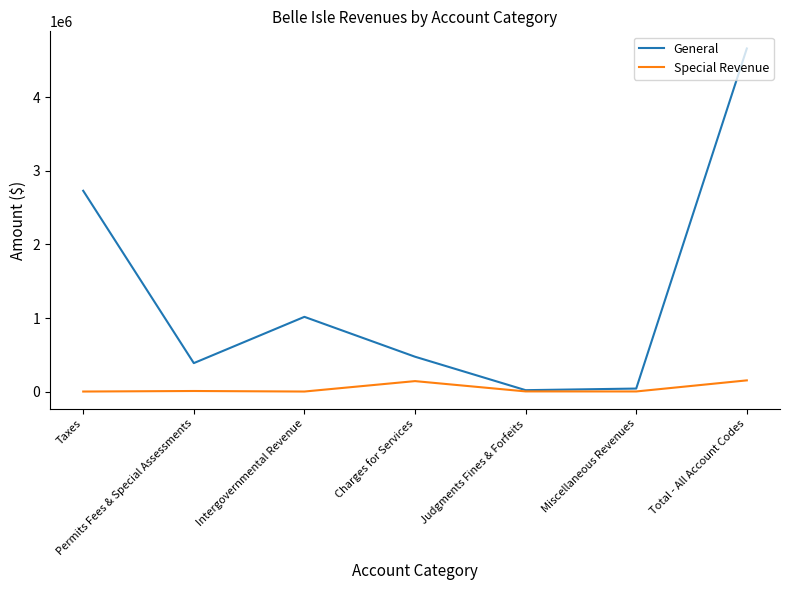

Which label corresponds to the largest value in the chart?

Total - All Account Codes